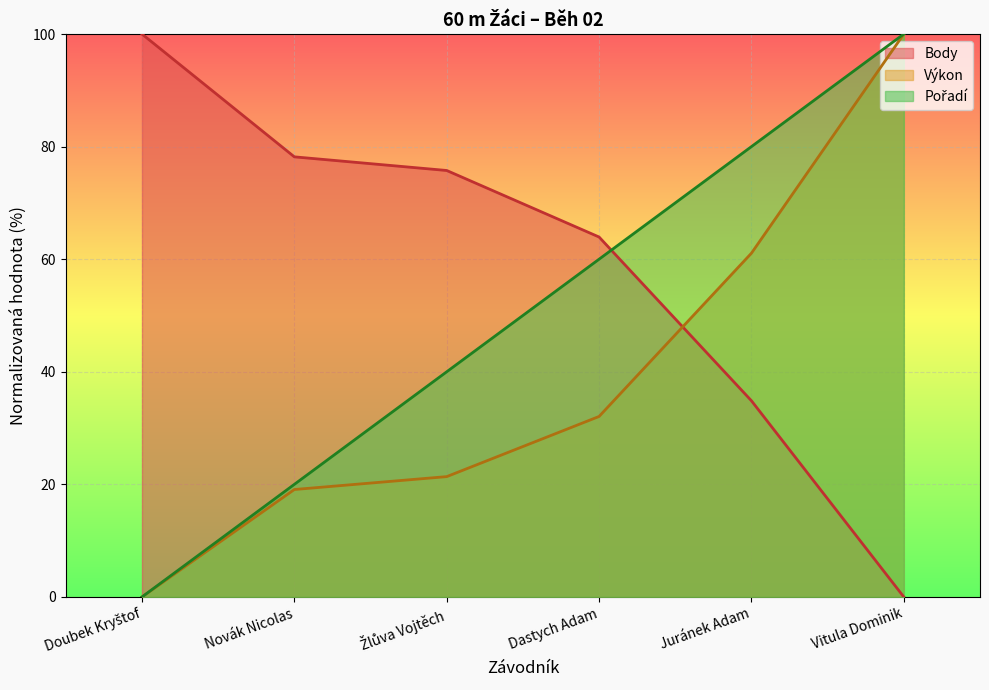

What is the label of the 5th point from the left?

Juránek Adam